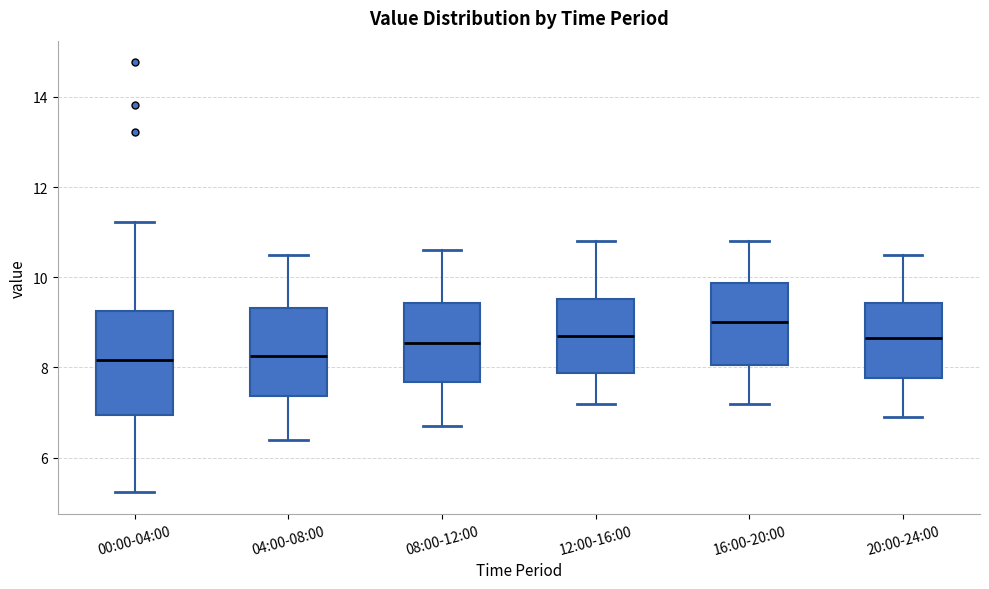

Reading left to right, transcribe this box plot: for each box, give where its median line is, the range the box spans, and where its two whiskers end, as read against the y-axis. The values are not printed on the chart, so give them approximately, as read against the axis.

00:00-04:00: median 8.2, box 7.0 to 9.2, whiskers 5.2 to 11.2
04:00-08:00: median 8.2, box 7.4 to 9.4, whiskers 6.4 to 10.6
08:00-12:00: median 8.6, box 7.6 to 9.4, whiskers 6.8 to 10.6
12:00-16:00: median 8.8, box 7.8 to 9.6, whiskers 7.2 to 10.8
16:00-20:00: median 9.0, box 8.0 to 9.8, whiskers 7.2 to 10.8
20:00-24:00: median 8.6, box 7.8 to 9.4, whiskers 7.0 to 10.6